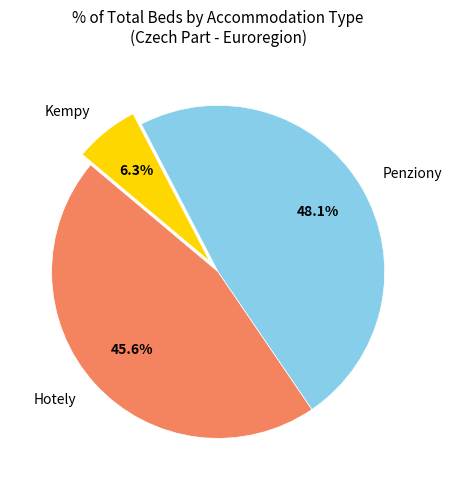

Which slice is the largest?

Penziony